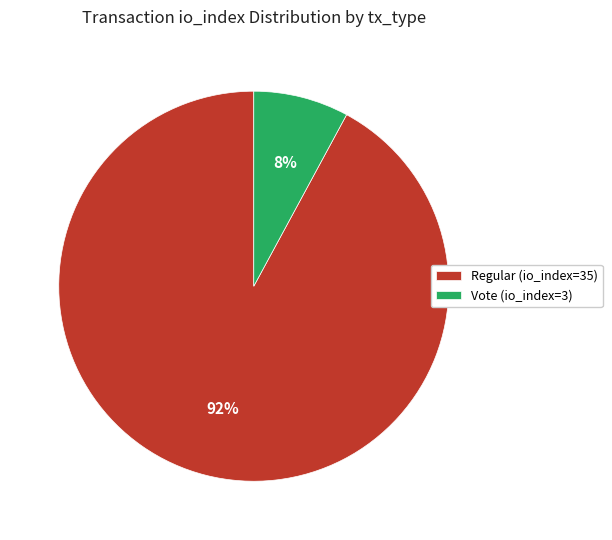

Which category has the smallest portion of the pie?

Vote (io_index=3)